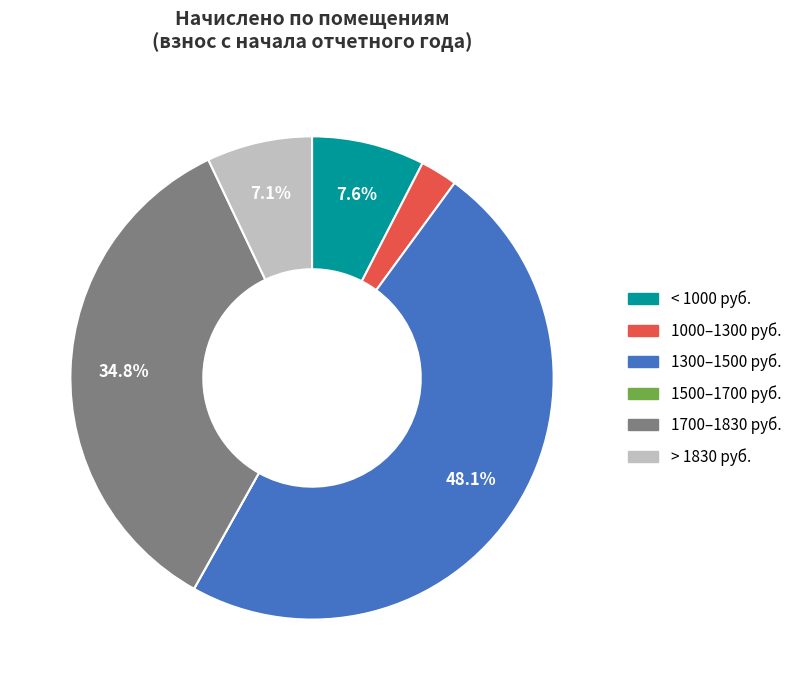

Is there a majority slice in this chart?

No